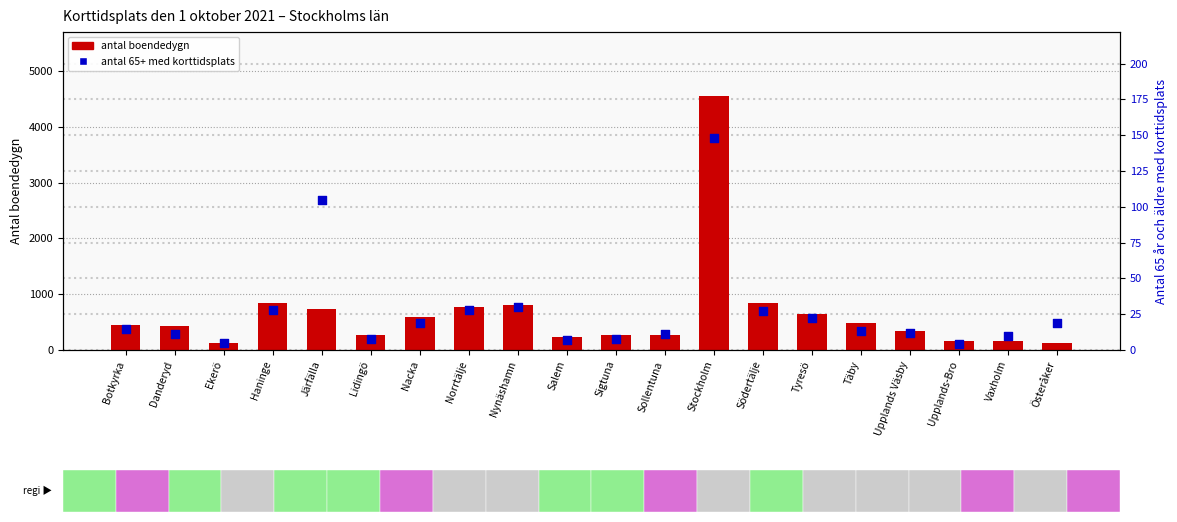

Which series has the largest total across all categories?

antal boendedygn